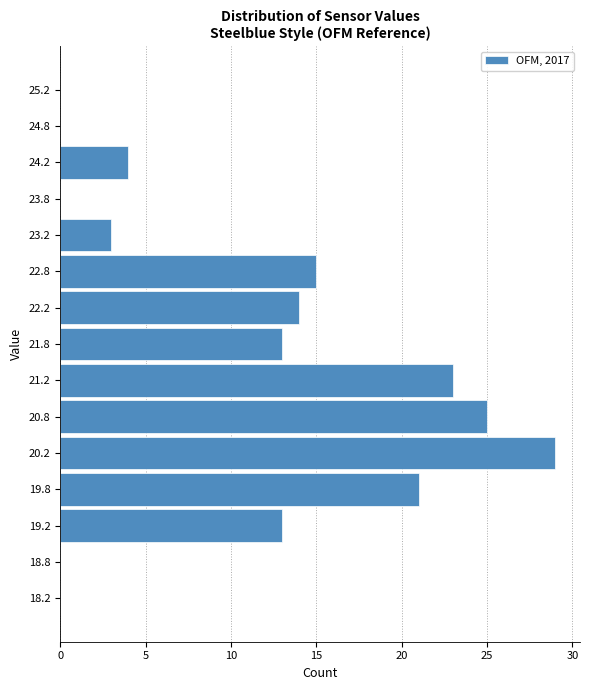

Reading bottom to top, transcribe this chart: for each bar, give the range it covers on the y-axis and its length. The values are not printed on the chart, so give them approximately, as read against the axis.

18.0 to 18.5: 0
18.5 to 19.0: 0
19.0 to 19.5: 13
19.5 to 20.0: 21
20.0 to 20.5: 29
20.5 to 21.0: 25
21.0 to 21.5: 23
21.5 to 22.0: 13
22.0 to 22.5: 14
22.5 to 23.0: 15
23.0 to 23.5: 3
23.5 to 24.0: 0
24.0 to 24.5: 4
24.5 to 25.0: 0
25.0 to 25.5: 0